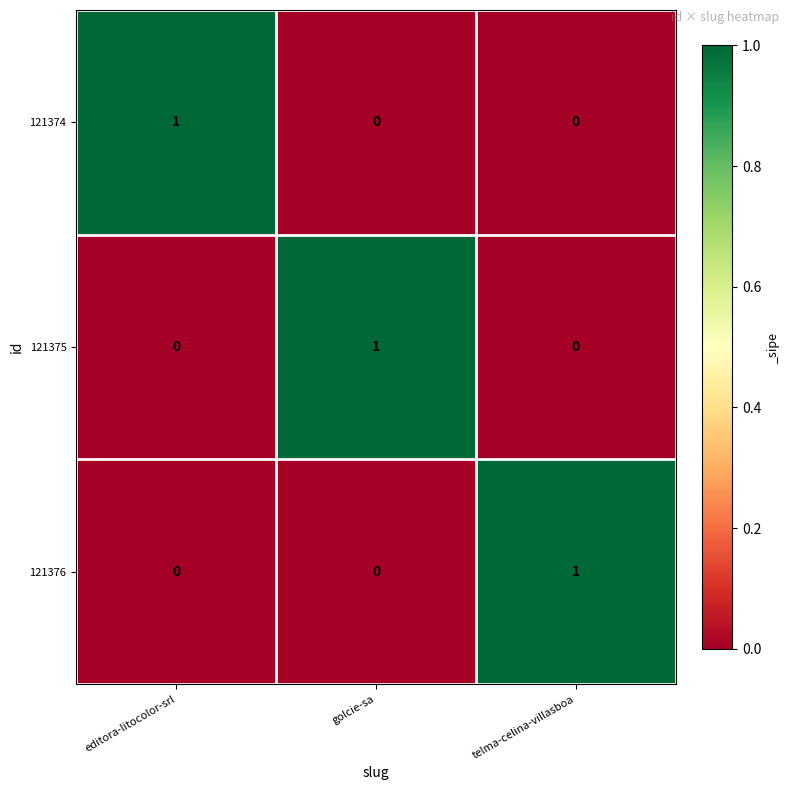

Count the 121375 values in the range 0 to 1.

3